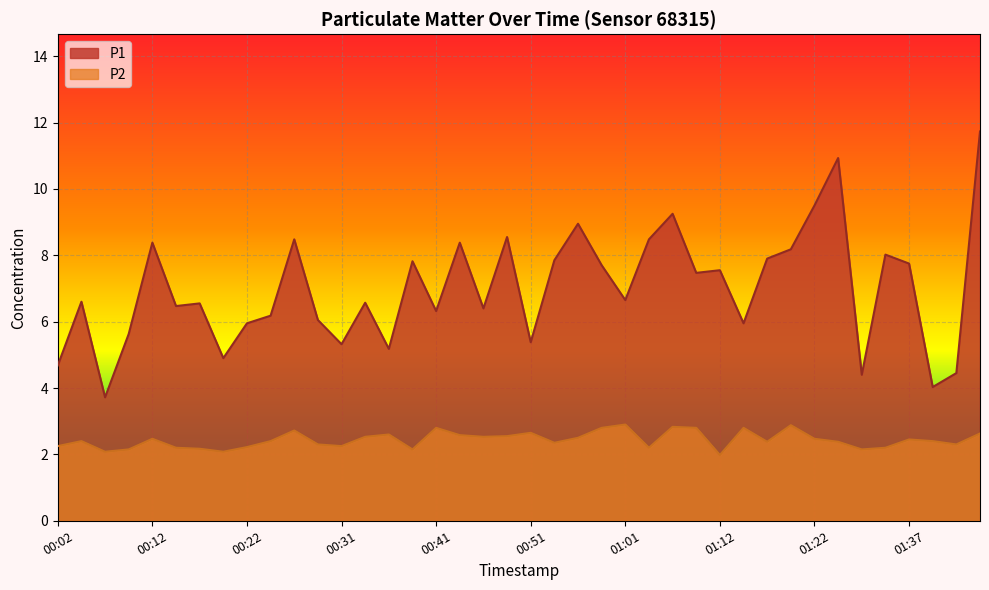

Rank the series at 01:12 from highest to lowest value.

P1, P2